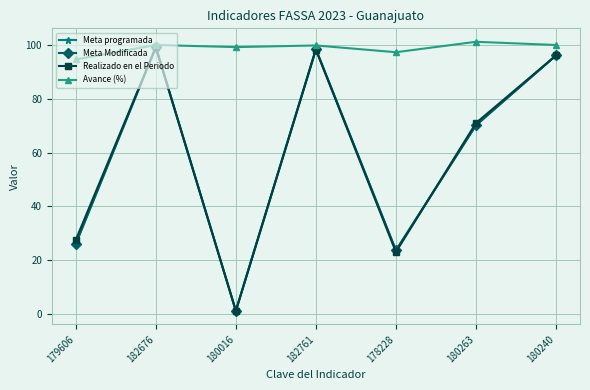

Is this an area chart (filled region under the line)?

No